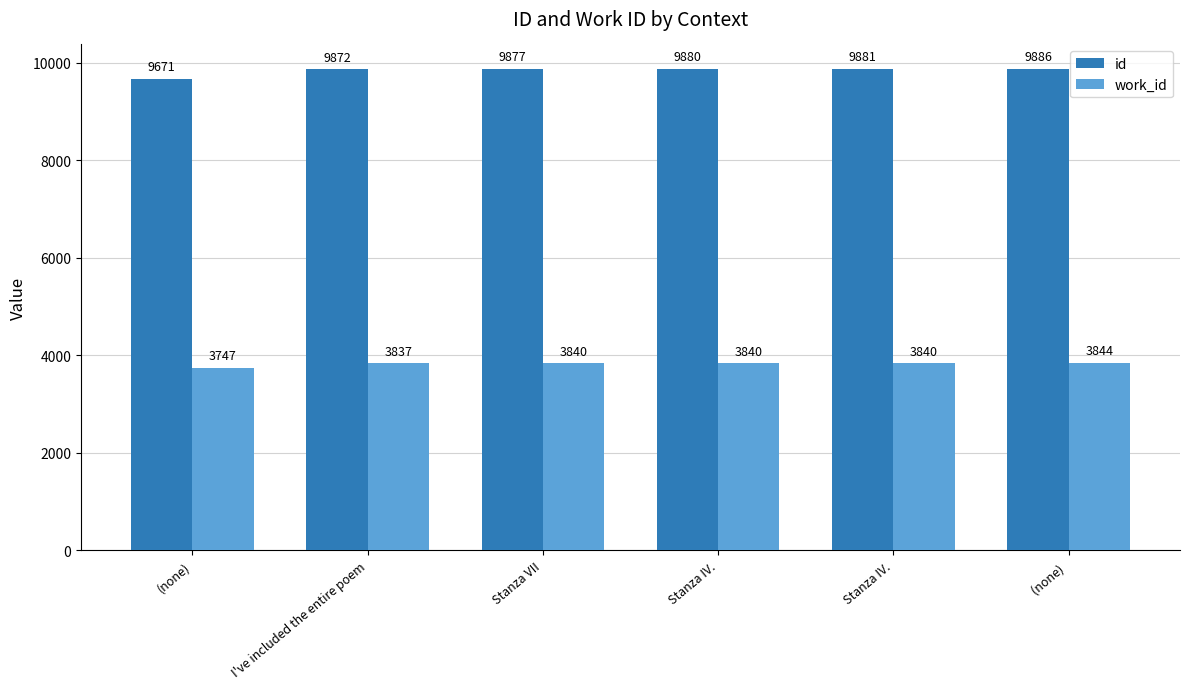

Which series has the widest spread of values?

id